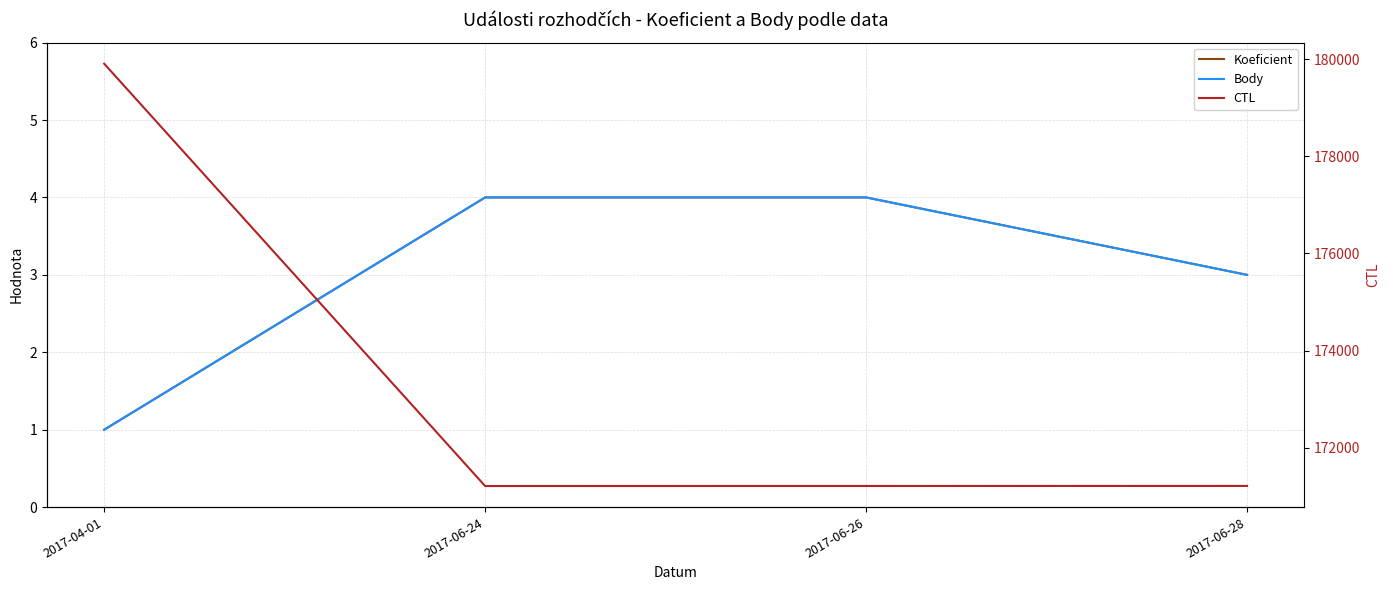

What is the average value of the Koeficient series?

3